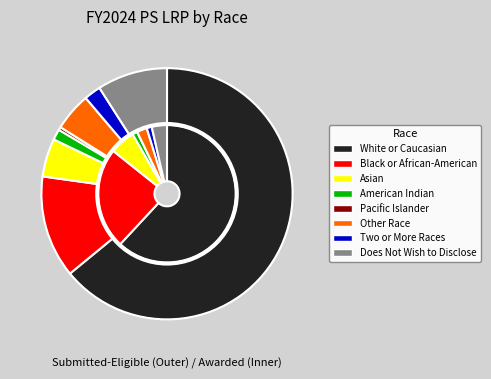

Does Two or More Races represent more than half of the total?

No